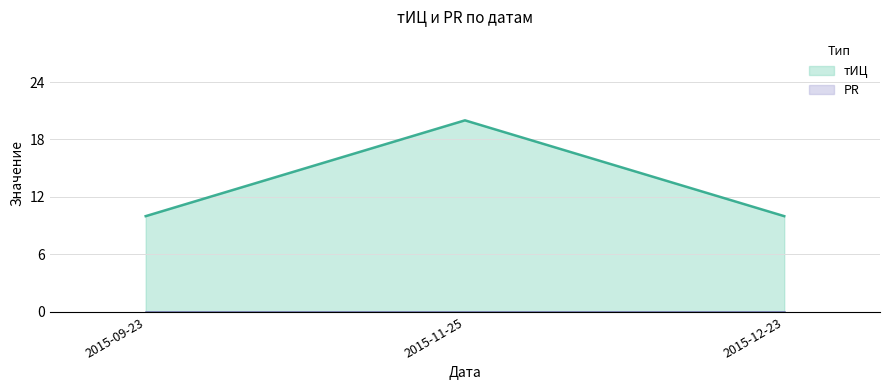

Which has a higher value, 2015-09-23 or 2015-11-25?

2015-11-25